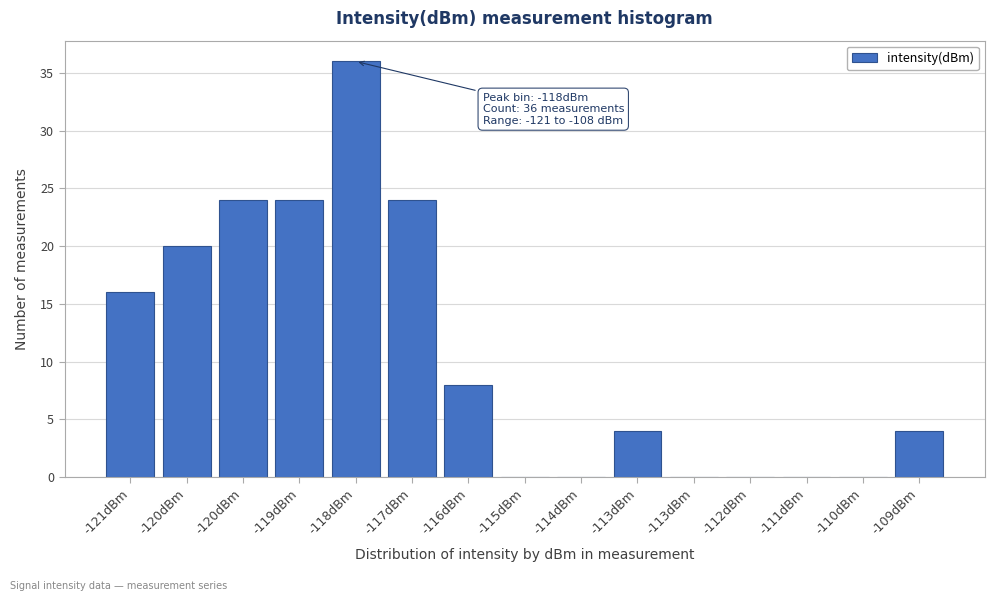

How many data points does each series have?

15